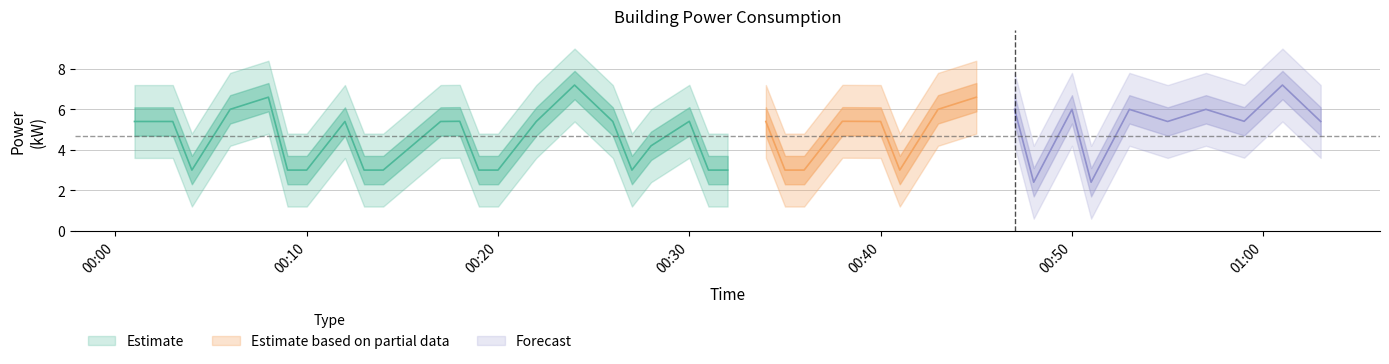

At which label does the data first exceed 5?

2022-06-14T00:01:00